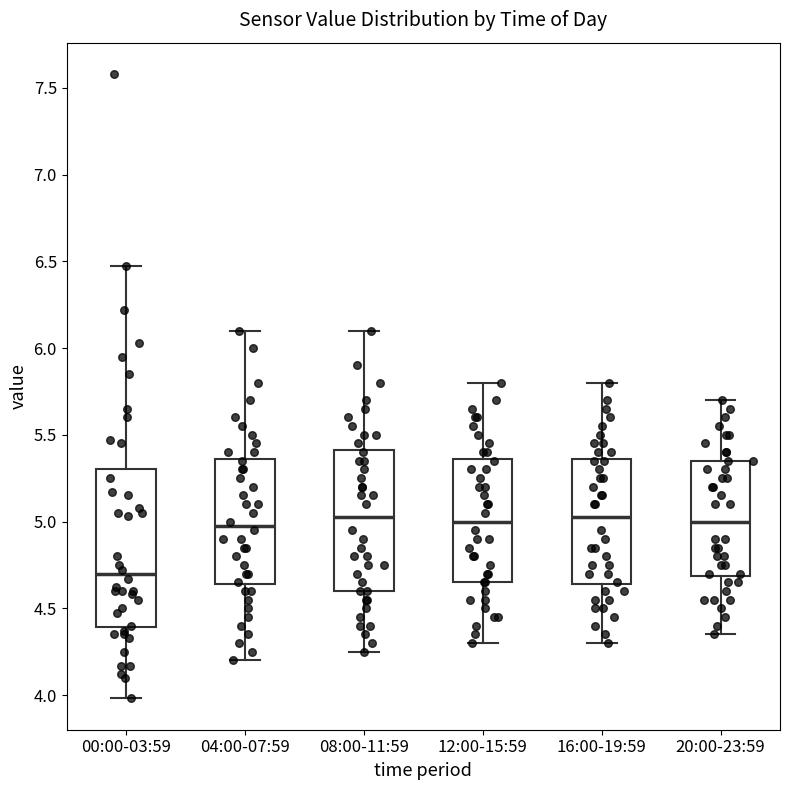

Where does the upper whisker of the box for 12:00-15:59 end on the y-axis? The values are not printed on the chart, so give them approximately, as read against the axis.

5.80